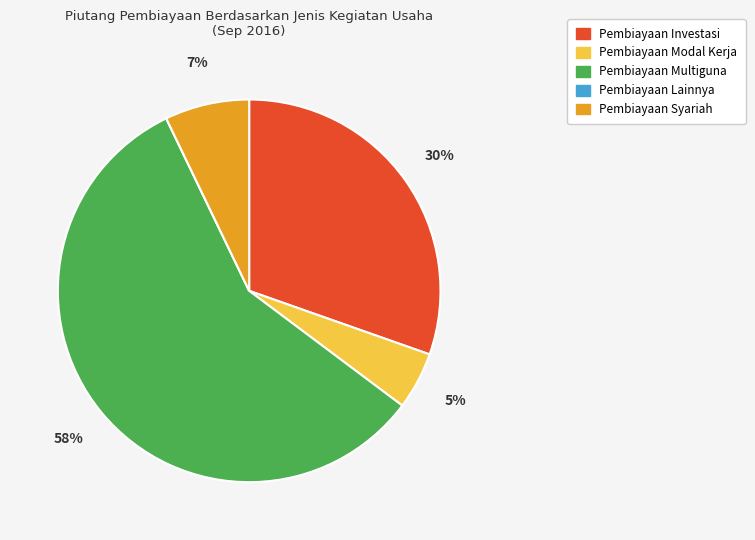

What percentage is the Pembiayaan Syariah slice, to the nearest percent?

7%